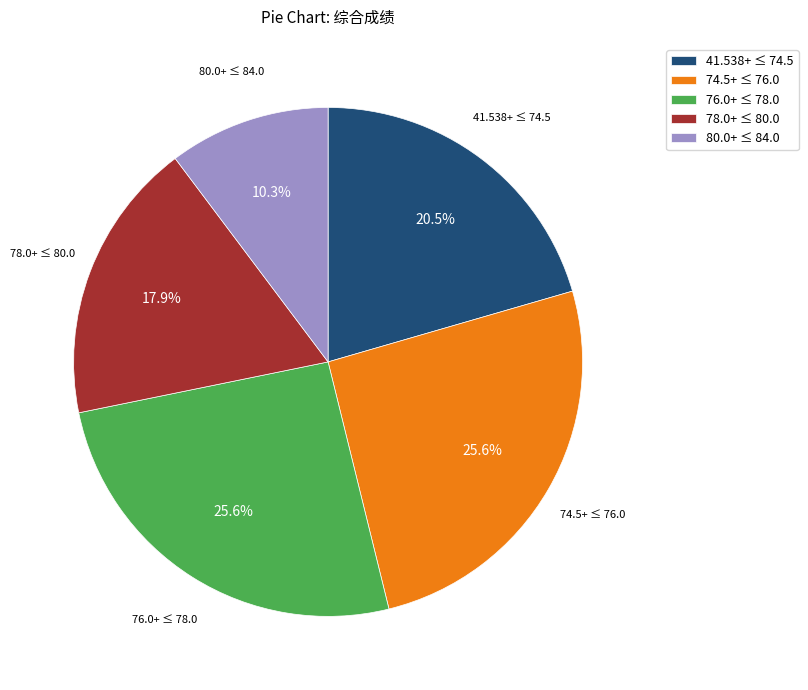

Approximately how many times larger is the value at 41.538+ ≤ 74.5 compared to 78.0+ ≤ 80.0?

1.1